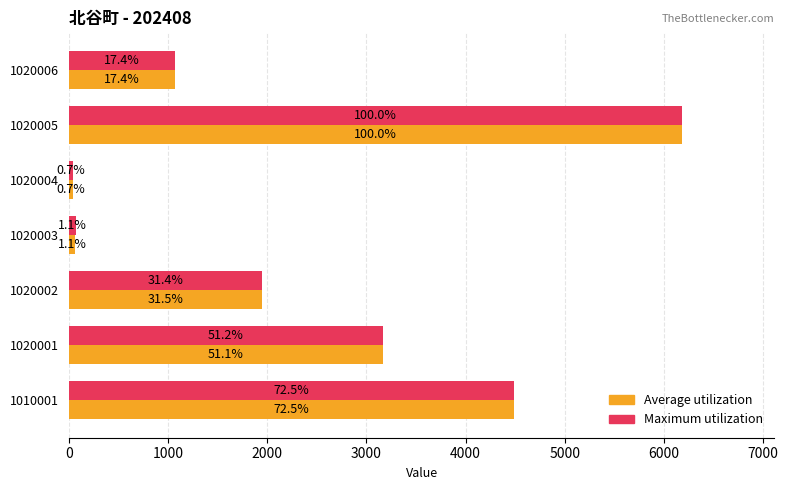

Reading right to left, list all the values displayed in this chart.

Maximum utilization: 6000=1076	5000=6184	4000=43	3000=70	2000=1944	1000=3164	0=4485
Average utilization: 6000=1076	5000=6185	4000=45	3000=68	2000=1946	1000=3163	0=4485